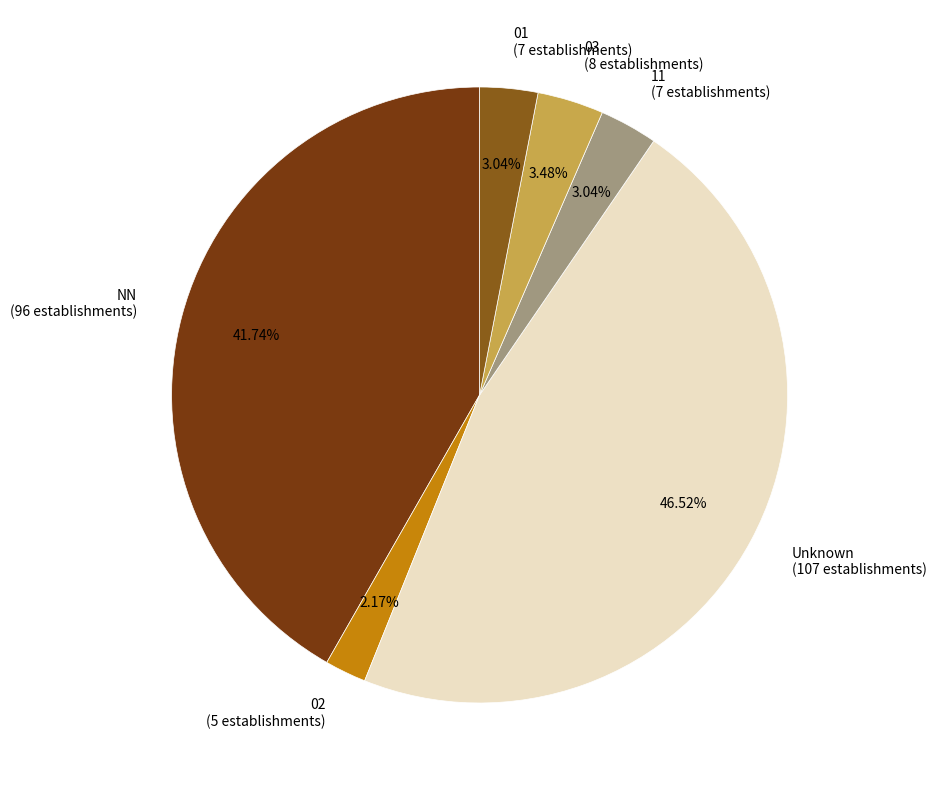

To the nearest percent, what is the difference between the largest and smallest slice percentages?

44%